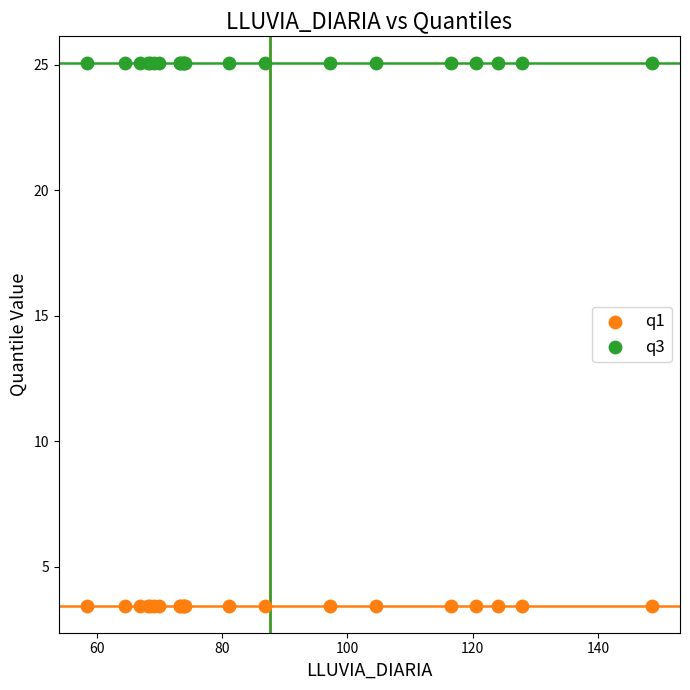

Which series contains the highest Y value?

q3